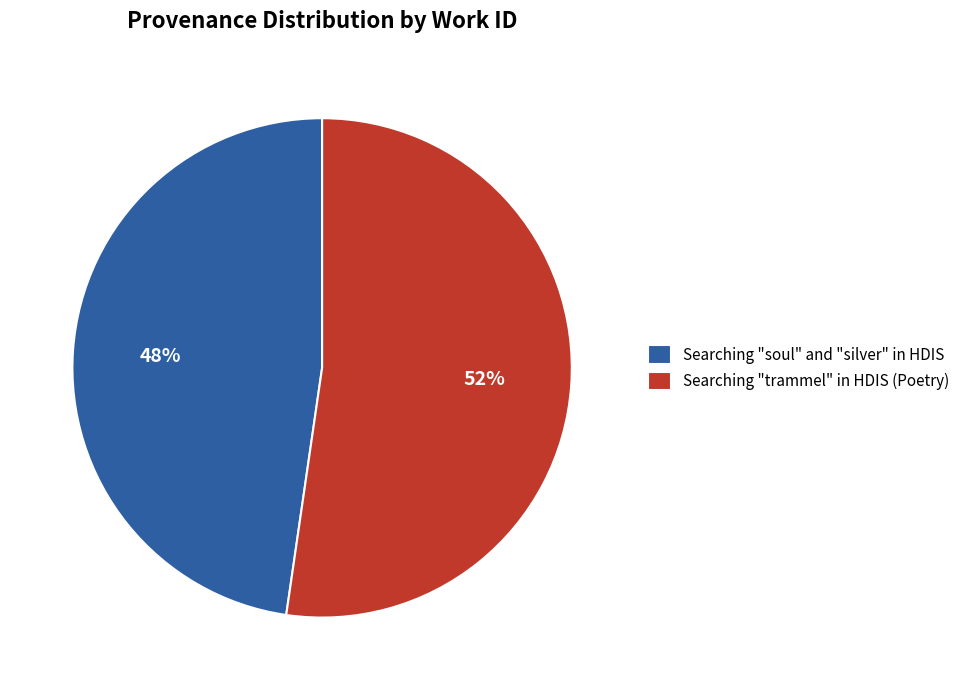

Is the sum of Searching "soul" and "silver" in HDIS and Searching "trammel" in HDIS (Poetry) greater than half?

Yes